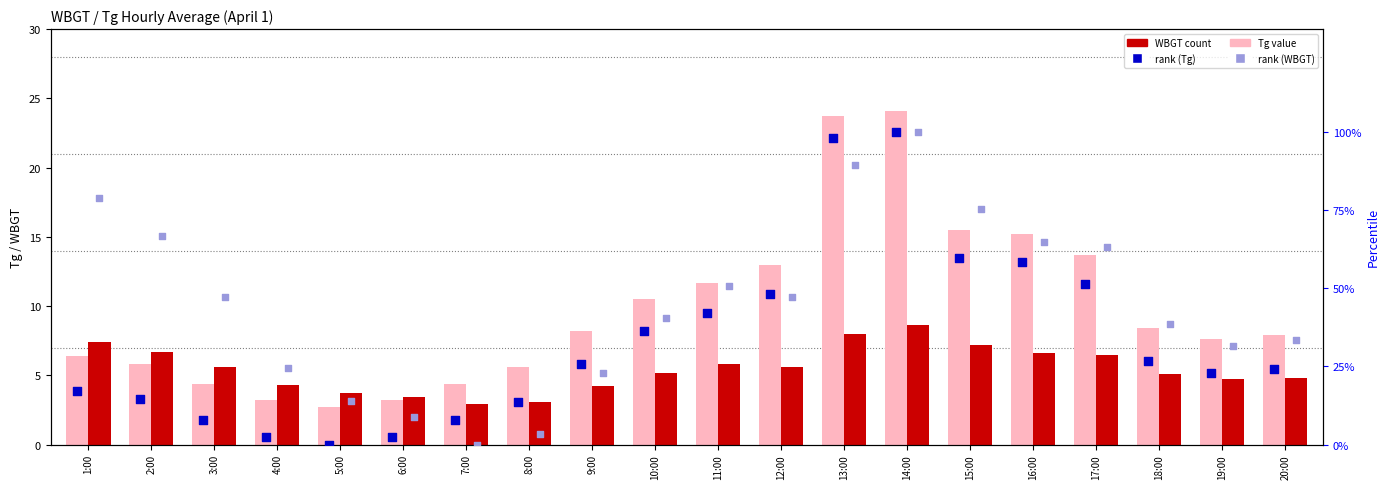

Which series has the widest spread of Y values?

rank (Tg)